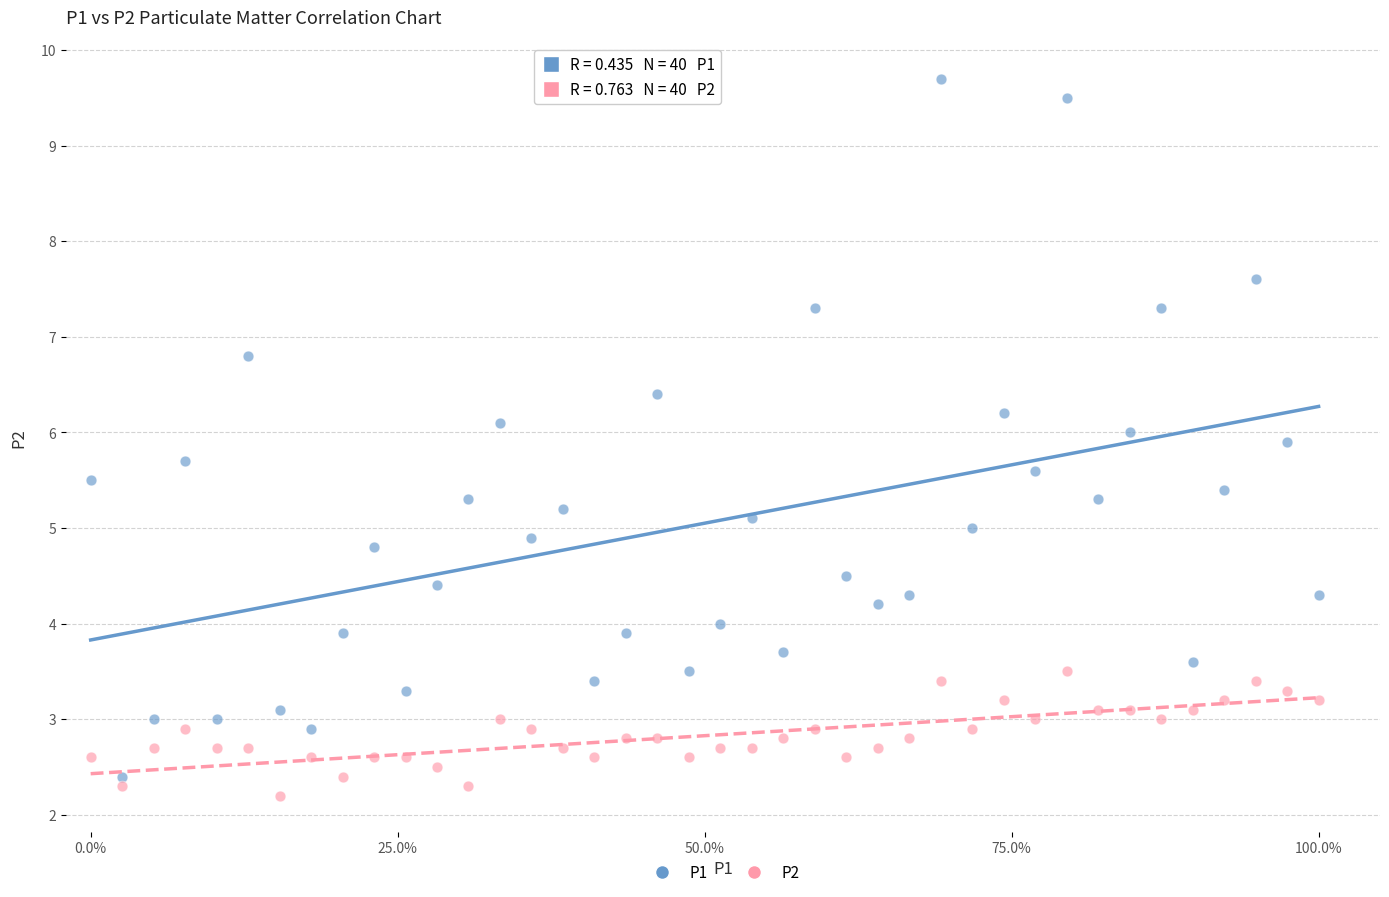

Which series reaches the maximum Y coordinate?

P1